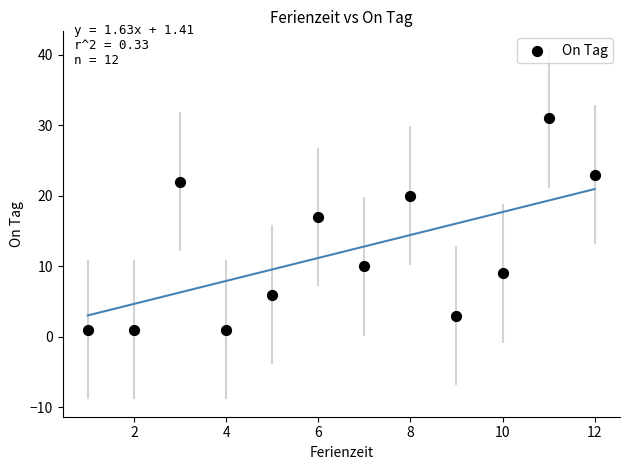

What Y value in the scatter plot is closest to 16?

17